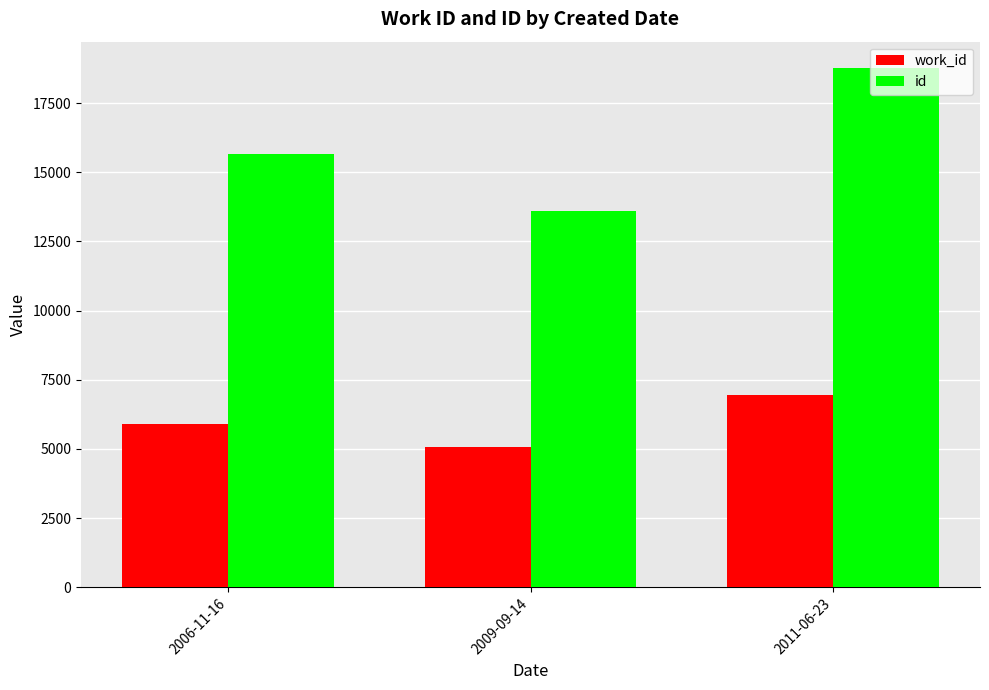

What is the sum of all work_id values?

17919